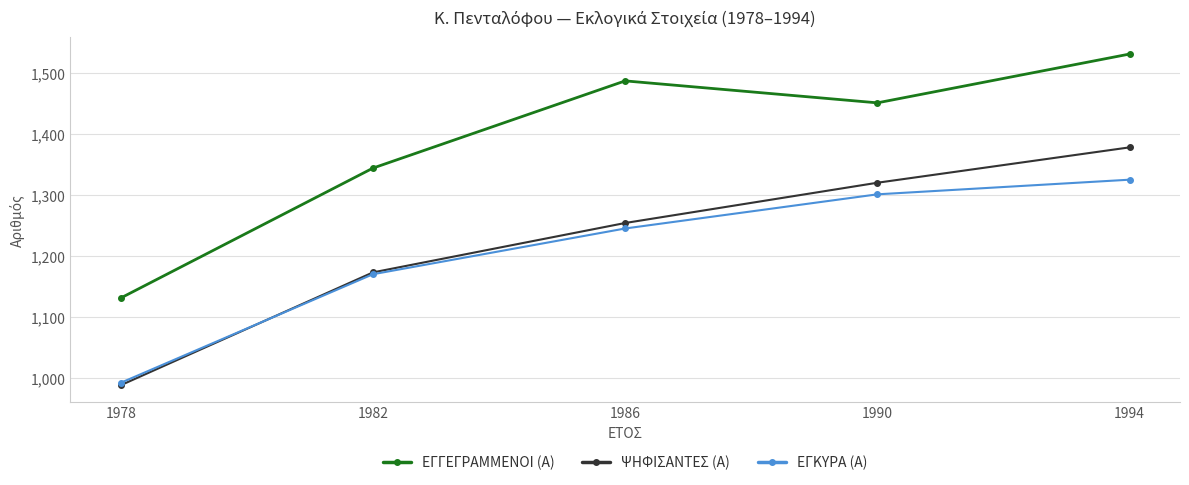

How many lines are shown in the chart?

3